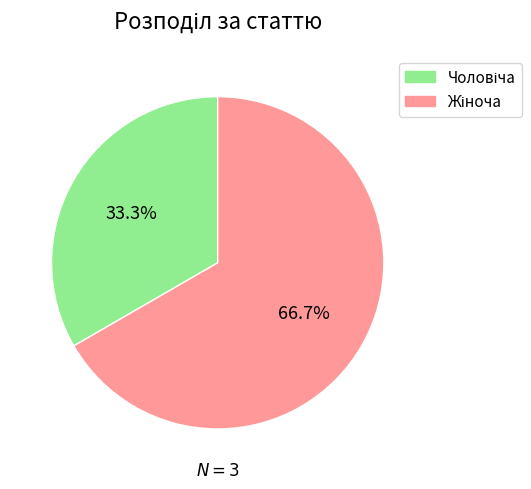

Count the number of slices in the pie.

2